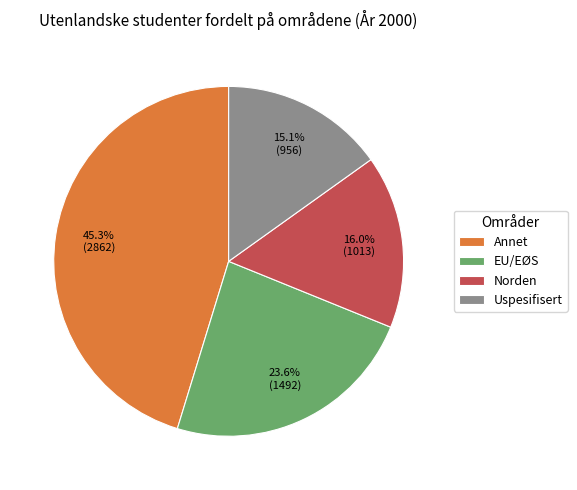

Between EU/EØS and Norden, which is larger?

EU/EØS